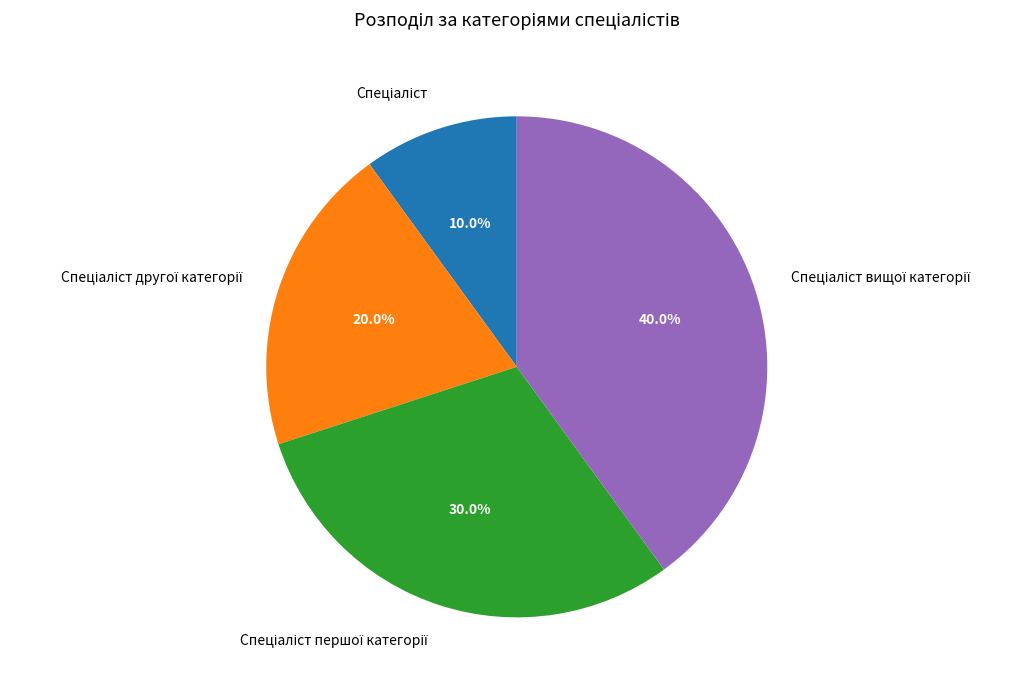

Is there a majority slice in this chart?

No